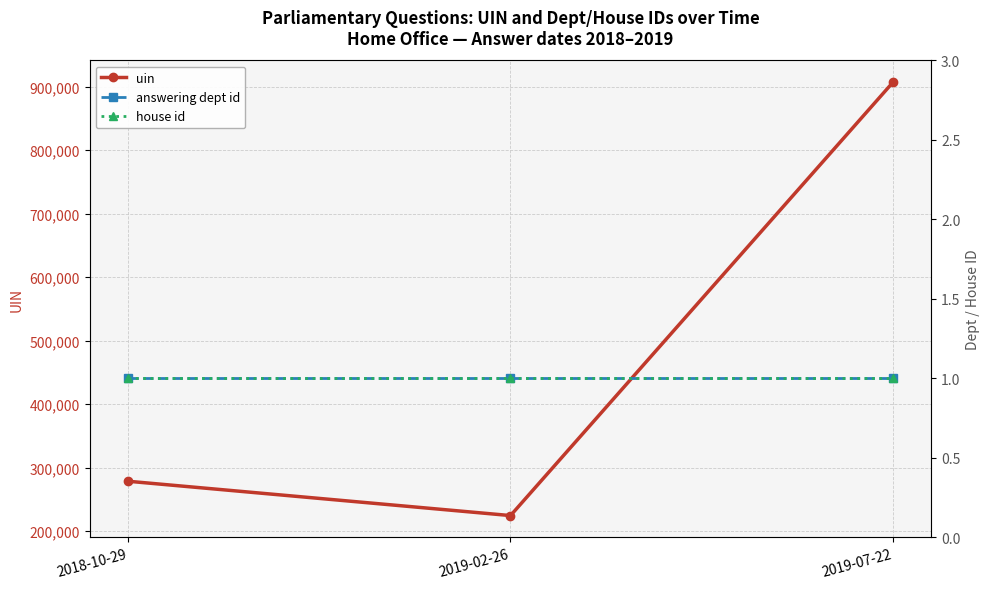

Reading right to left, extract all data points from this chart.

uin: 2019-07-22=907314	2019-02-26=224314	2018-10-29=278443
answering dept id: 2019-07-22=1	2019-02-26=1	2018-10-29=1
house id: 2019-07-22=1	2019-02-26=1	2018-10-29=1